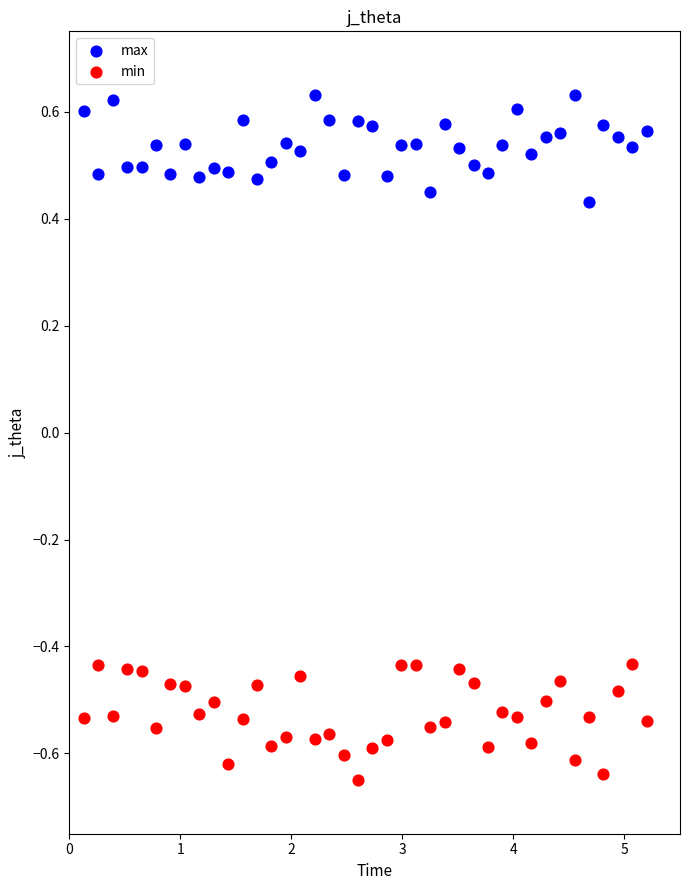

Which series reaches the minimum Y coordinate?

min